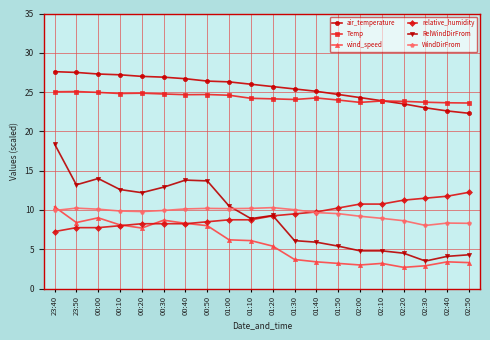

Which series has the widest spread of values?

RelWindDirFrom